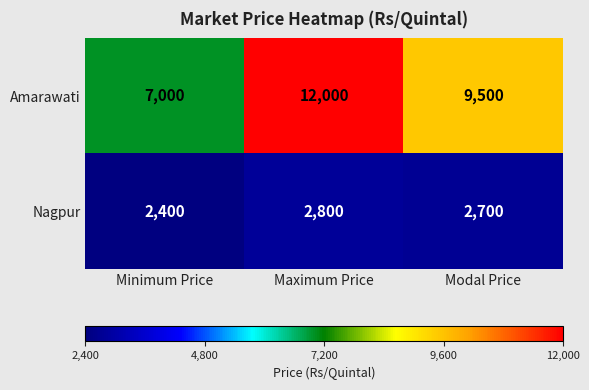

What is the difference between the Nagpur values at Maximum Price and Minimum Price?

400